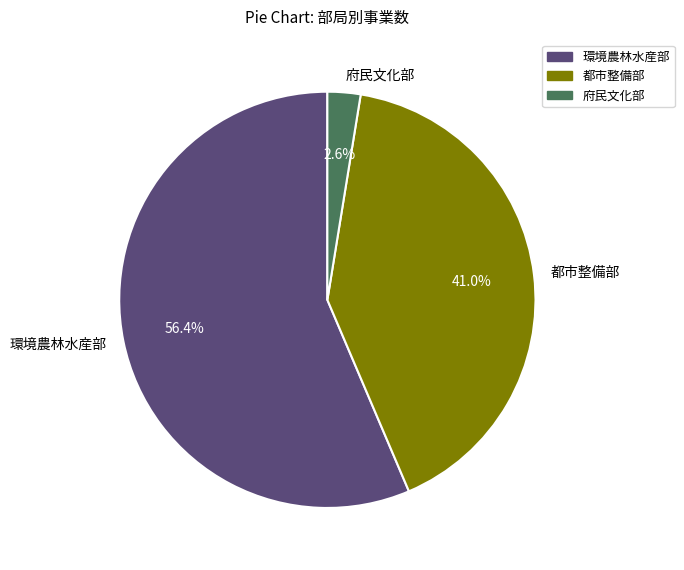

Which category has the smallest portion of the pie?

府民文化部